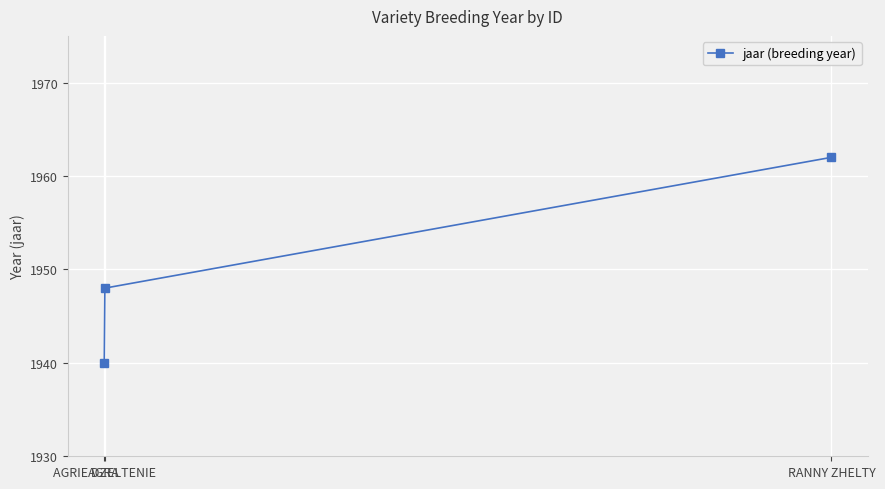

How many lines are shown in the chart?

1